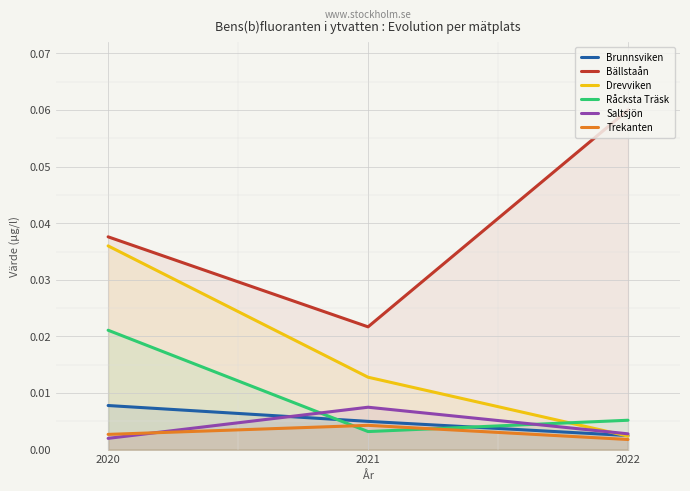

Which label corresponds to the largest value in the chart?

2022